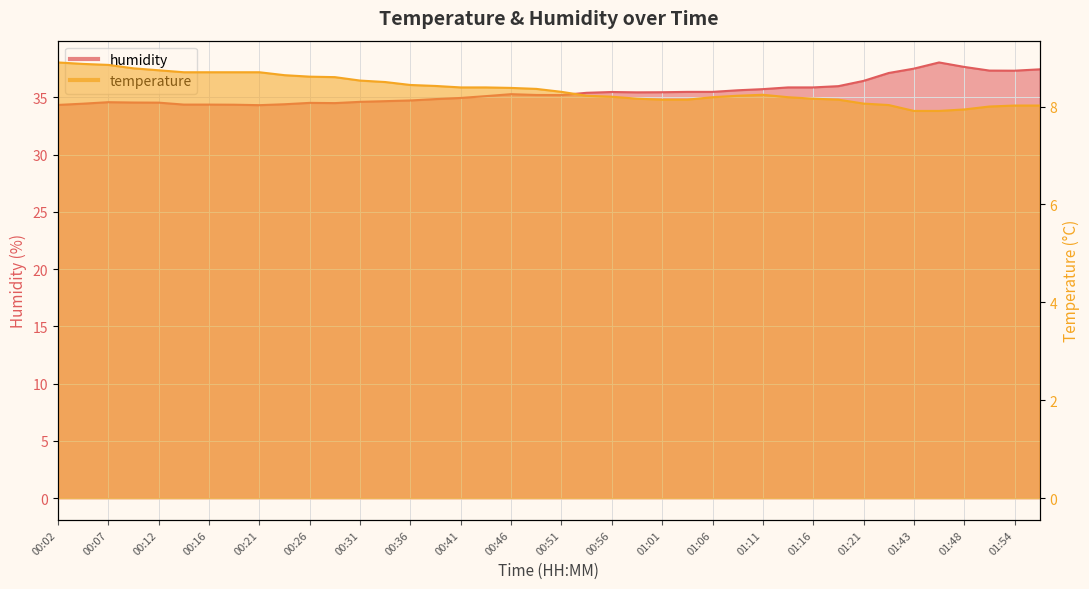

Between 00:16 and 00:29, which series saw the biggest shift?

humidity